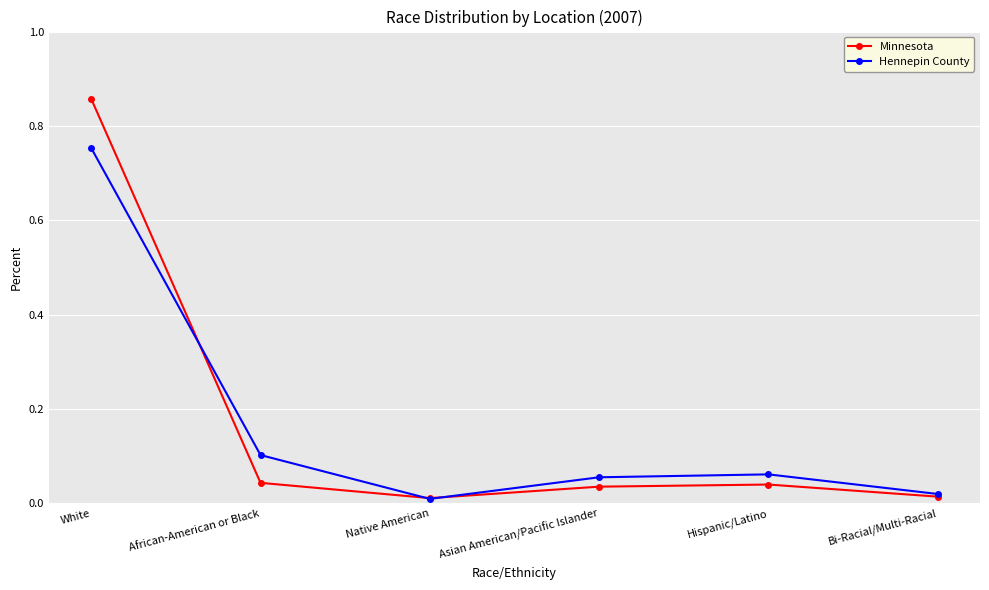

Which label corresponds to the largest value in the chart?

White